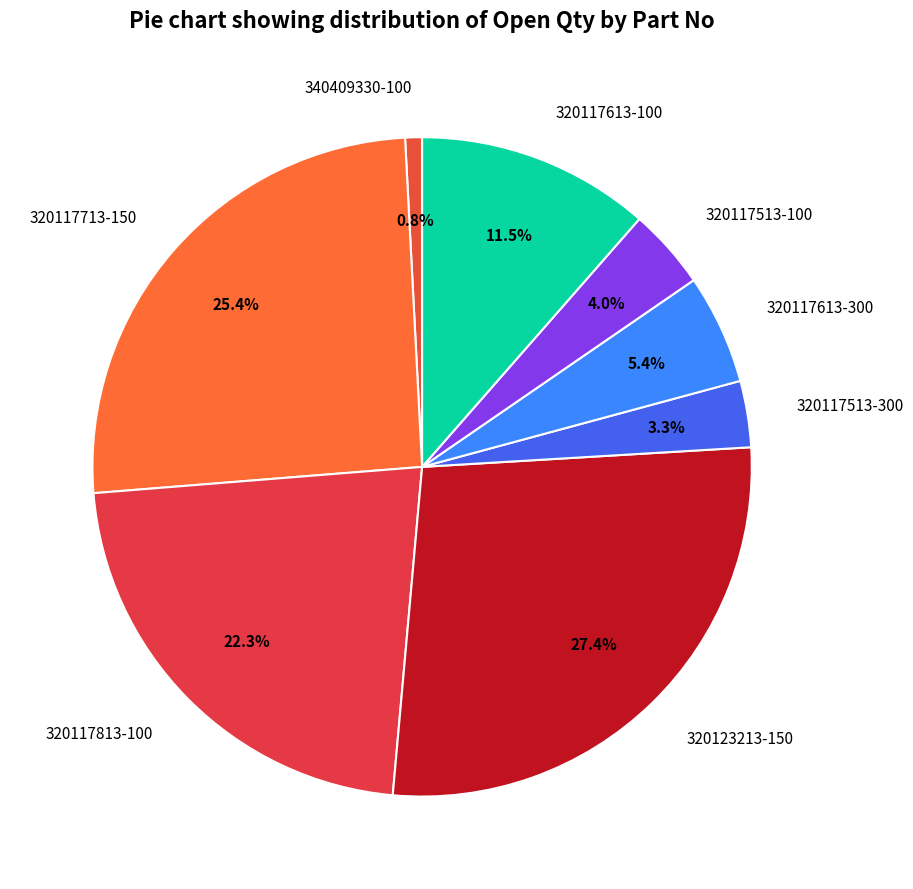

Is it true that 320117613-300 is 5% of the pie?

True